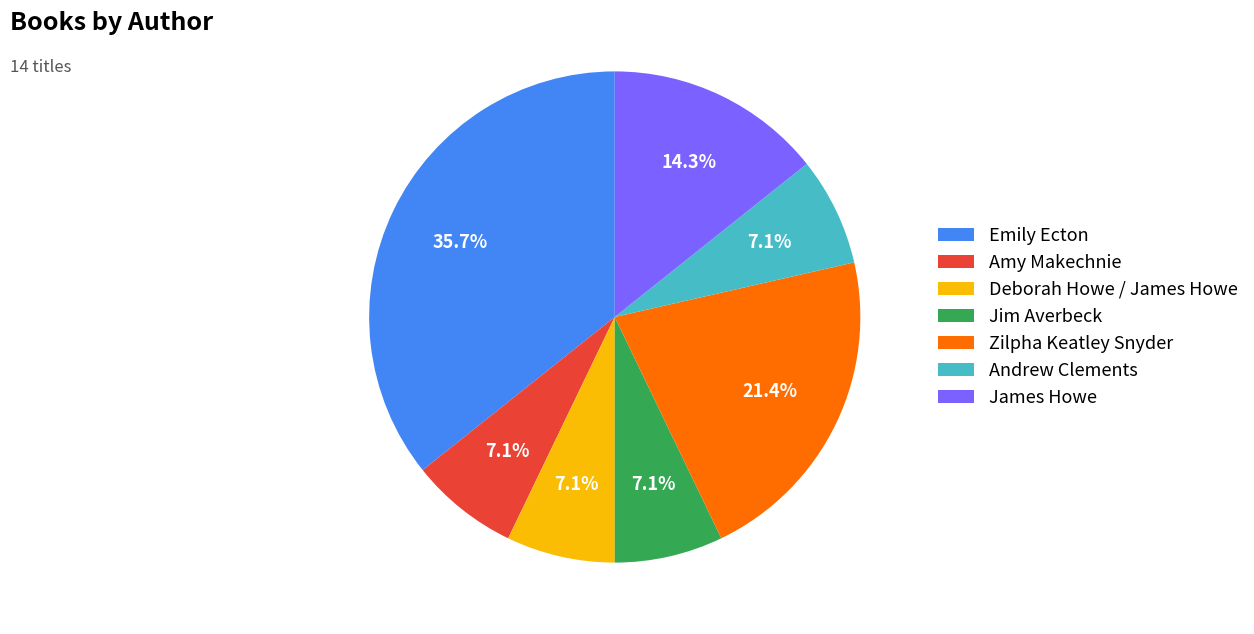

Combined, do Zilpha Keatley Snyder and Deborah Howe / James Howe account for over 50%?

No